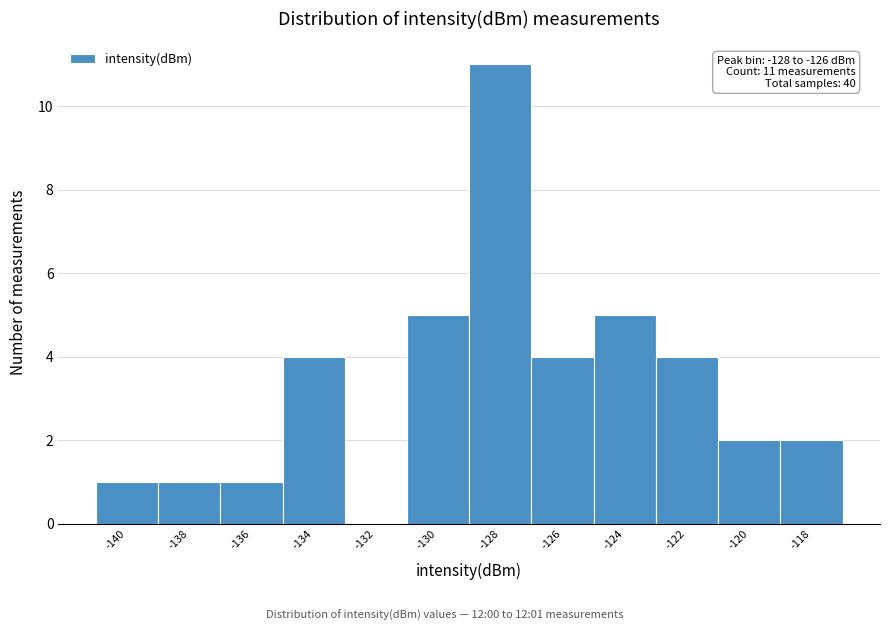

Reading left to right, what are all the values shown in this chart?

-140=1	-138=1	-136=1	-134=4	-132=0	-130=5	-128=11	-126=4	-124=5	-122=4	-120=2	-118=2